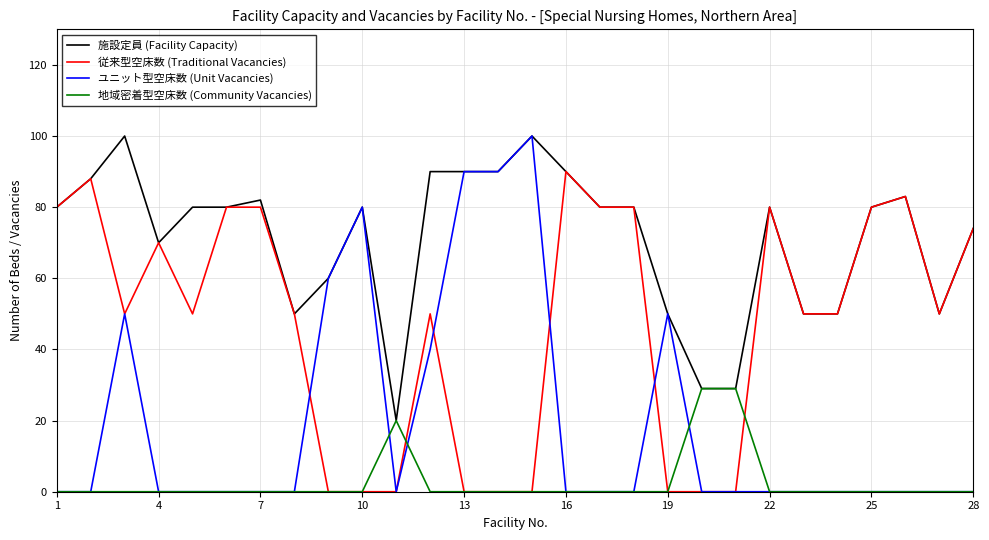

Which series has the largest total across all categories?

施設定員 (Facility Capacity)